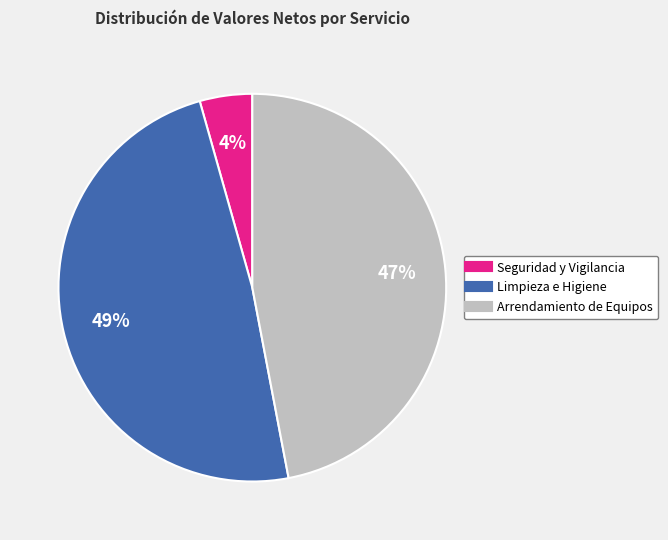

Does any single category account for the majority?

No